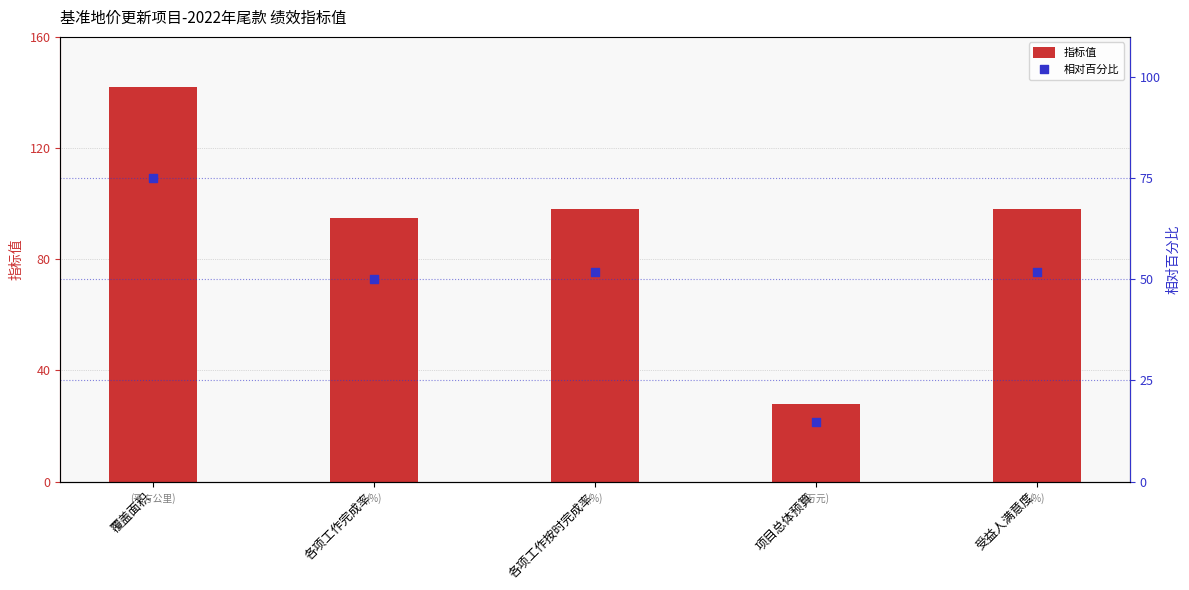

Which series has the largest total across all categories?

指标值